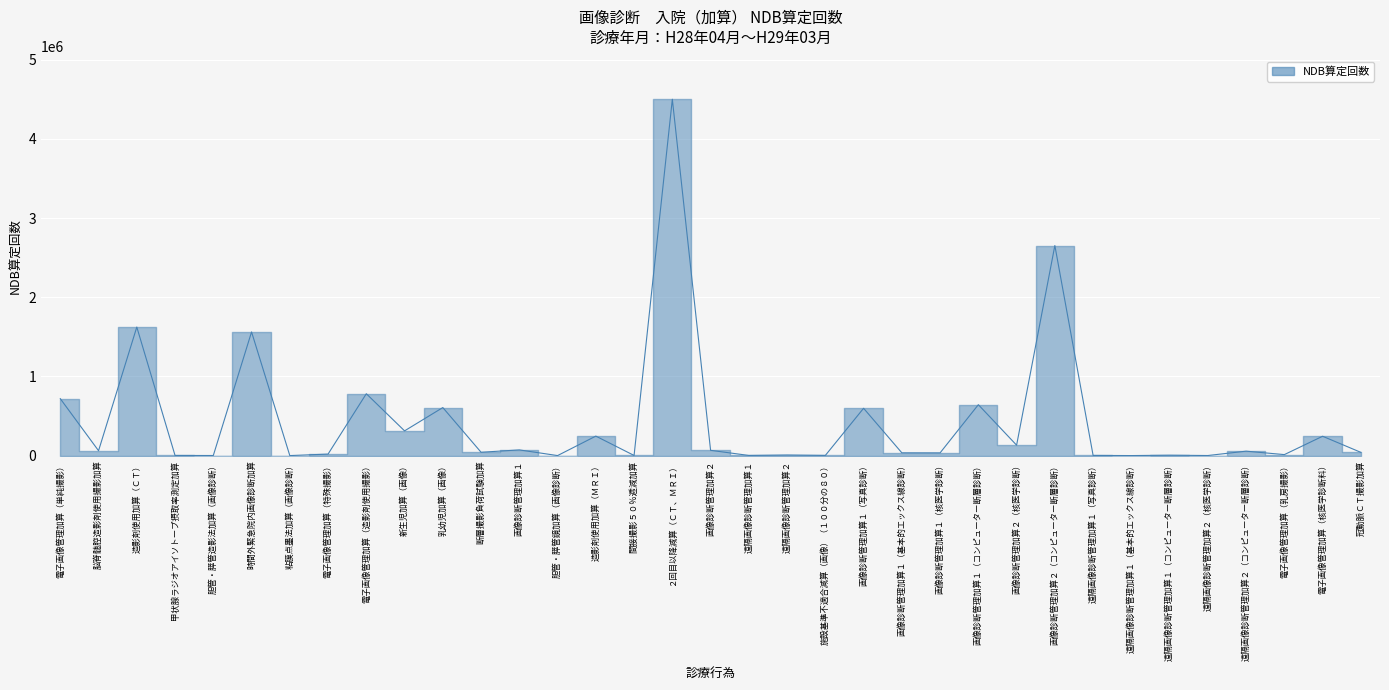

Reading left to right, transcribe all the data shown in this chart.

718928	61356	1623683	1474	929	1561987	61	19013	781421	312198	606654	41982	71778	23	245992	1536	4501647	66424	1692	7259	2135	597547	34931	34338	642873	131432	2653607	2019	131	4766	777	55854	12402	244183	40574